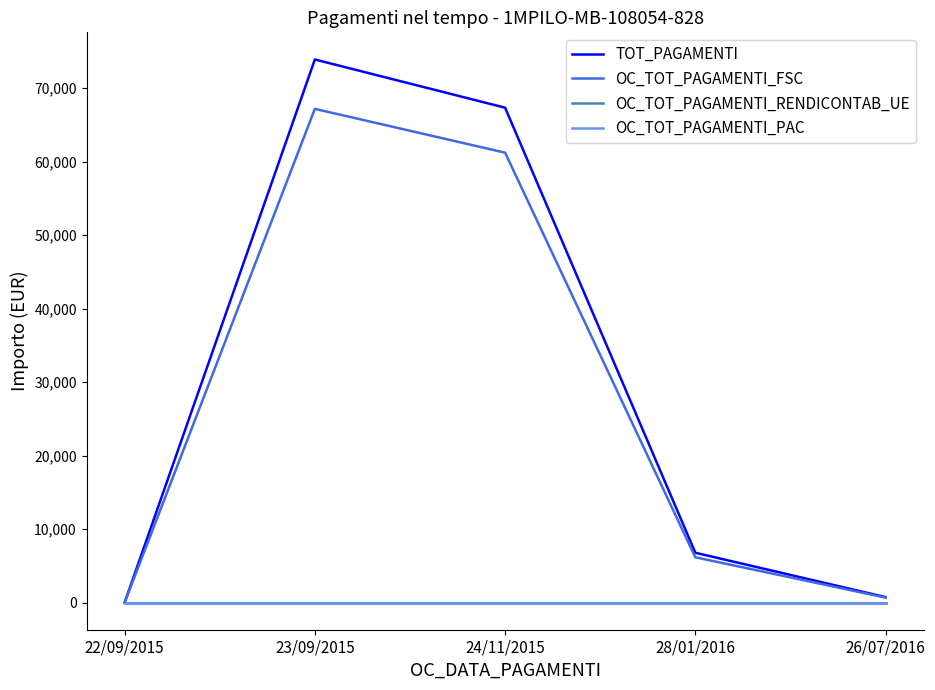

Is this an area chart (filled region under the line)?

No